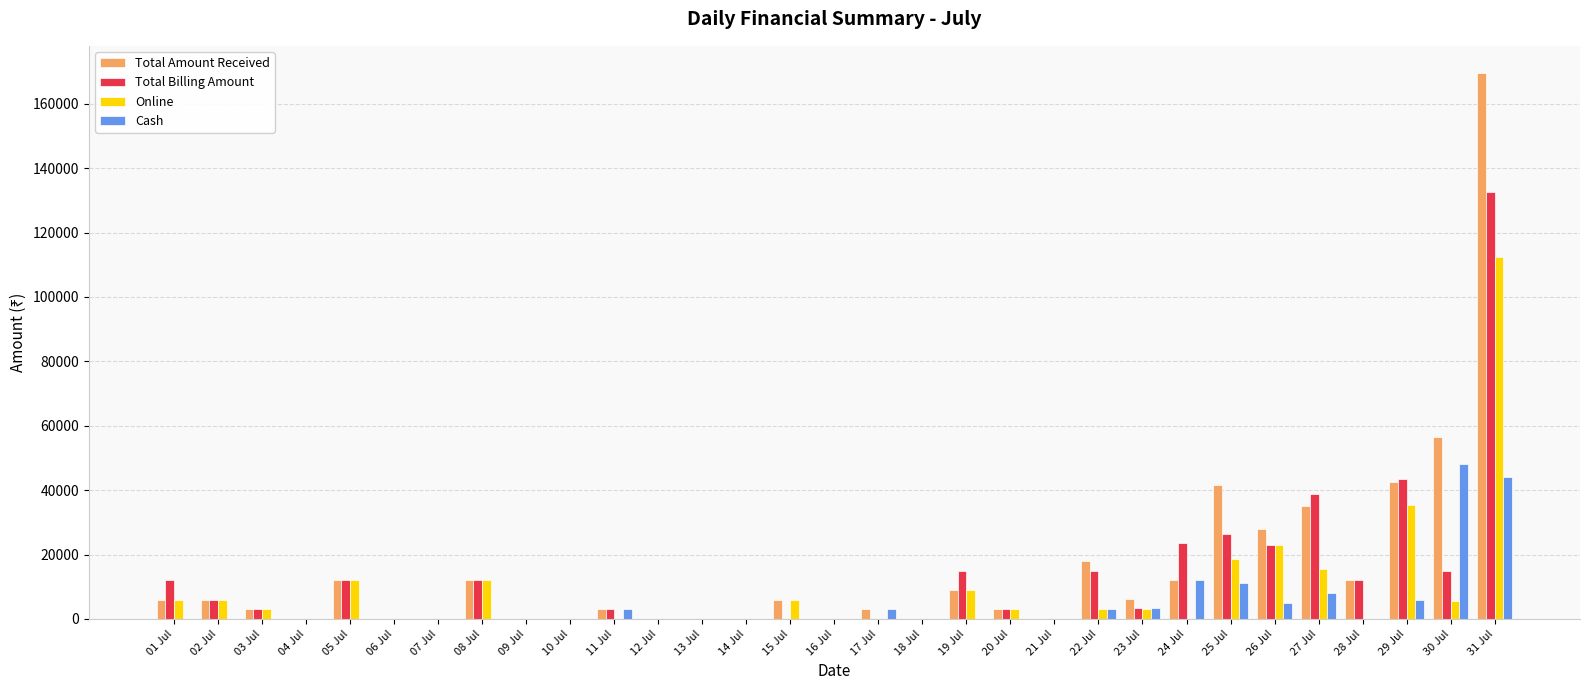

What is the maximum value for Total Billing Amount?

132500